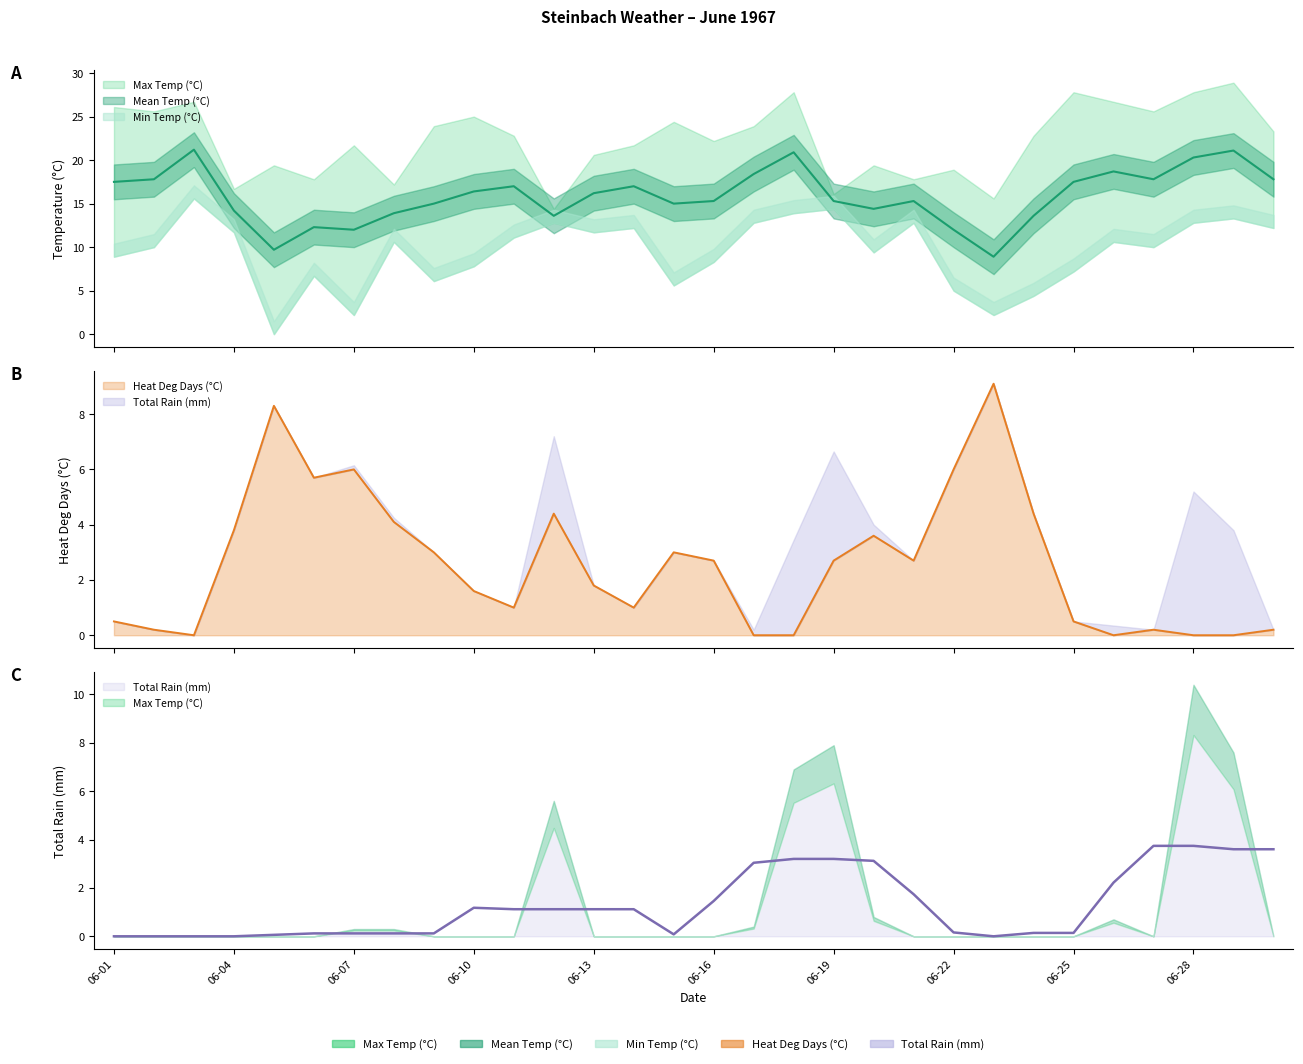

How many values in Min Temp (°C) are above zero?

29